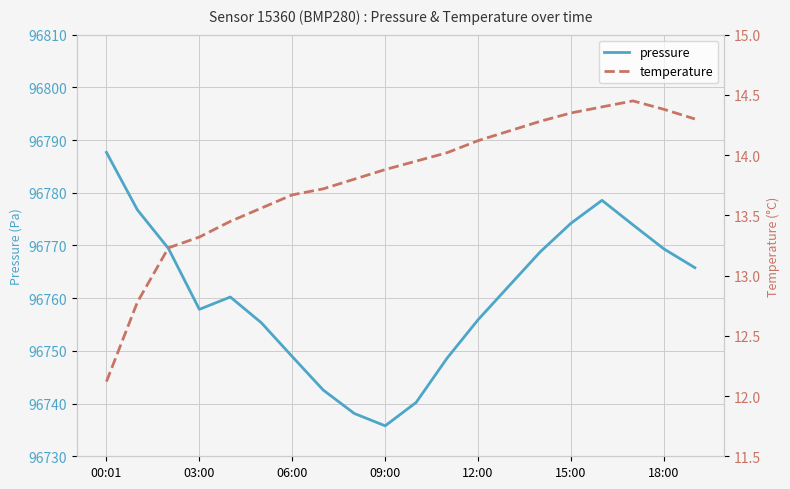

At which category does temperature reach its first local peak?

17